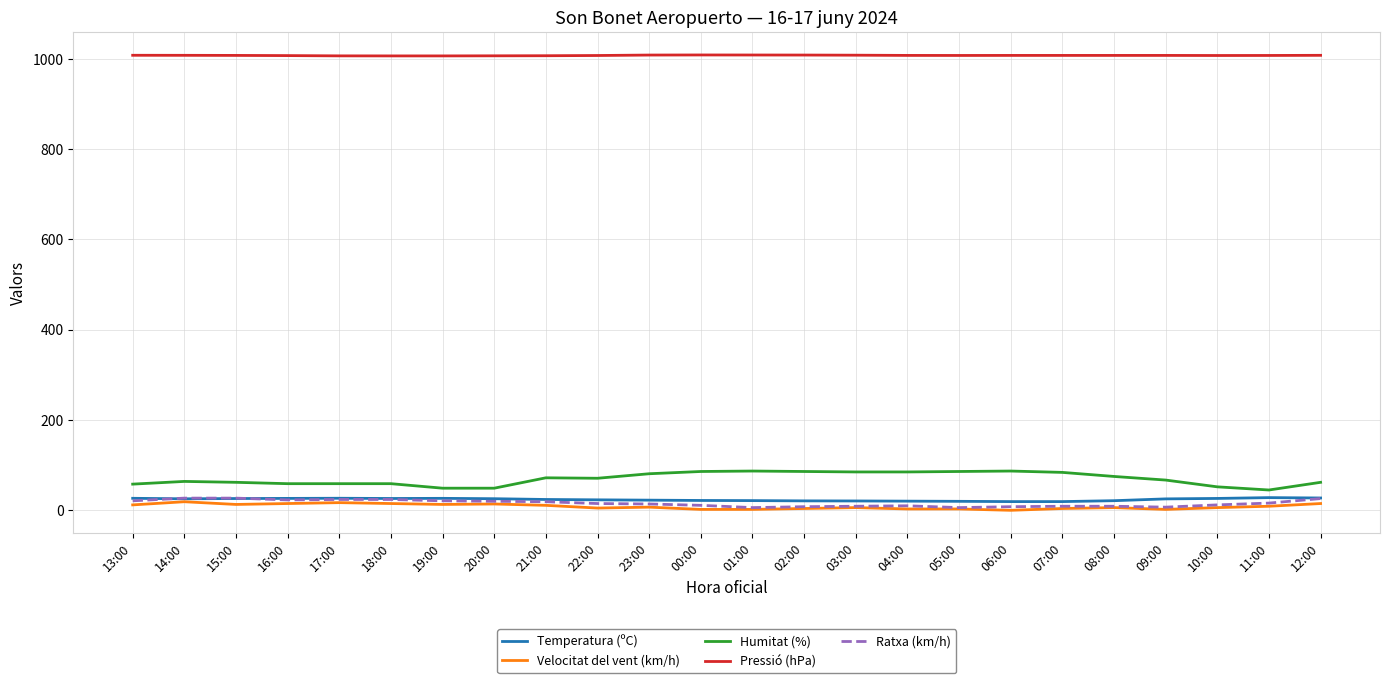

Is the value of Velocitat del vent (km/h) at 03:00 greater than the value of Pressió (hPa) at 18:00?

No